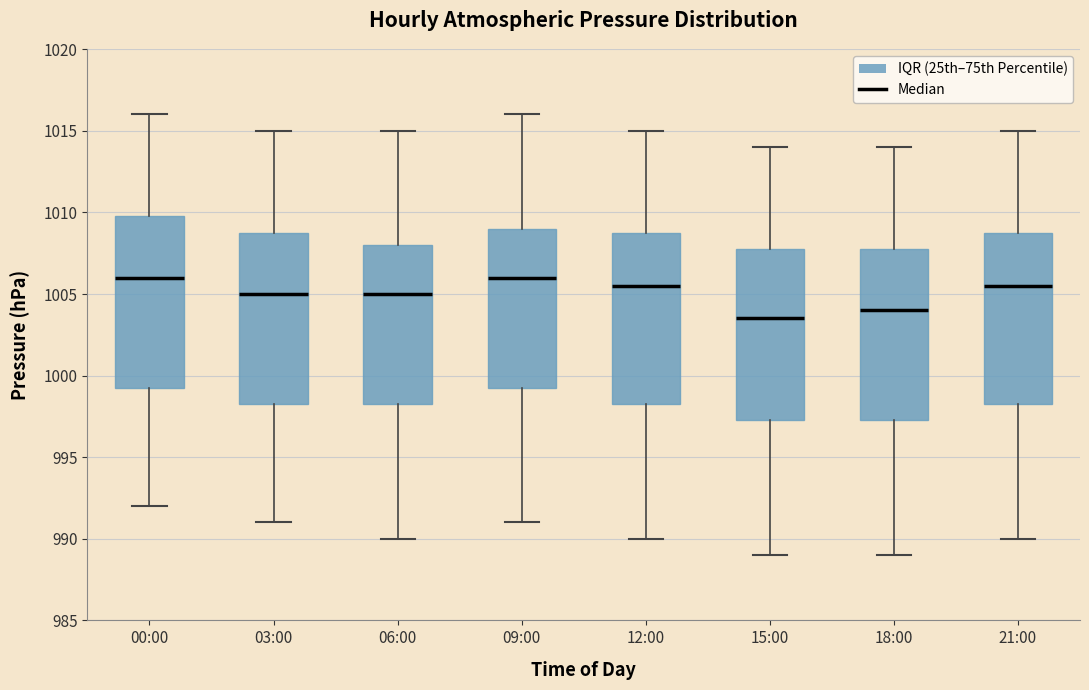

Reading left to right, read every box against the y-axis: the position of its median line, the range the box covers, and the ends of its whiskers. The values are not printed on the chart, so give them approximately, as read against the axis.

00:00: median 1006.0, box 999.5 to 1010.0, whiskers 992.0 to 1016.0
03:00: median 1005.0, box 998.5 to 1009.0, whiskers 991.0 to 1015.0
06:00: median 1005.0, box 998.5 to 1008.0, whiskers 990.0 to 1015.0
09:00: median 1006.0, box 999.5 to 1009.0, whiskers 991.0 to 1016.0
12:00: median 1005.5, box 998.5 to 1009.0, whiskers 990.0 to 1015.0
15:00: median 1003.5, box 997.5 to 1008.0, whiskers 989.0 to 1014.0
18:00: median 1004.0, box 997.5 to 1008.0, whiskers 989.0 to 1014.0
21:00: median 1005.5, box 998.5 to 1009.0, whiskers 990.0 to 1015.0